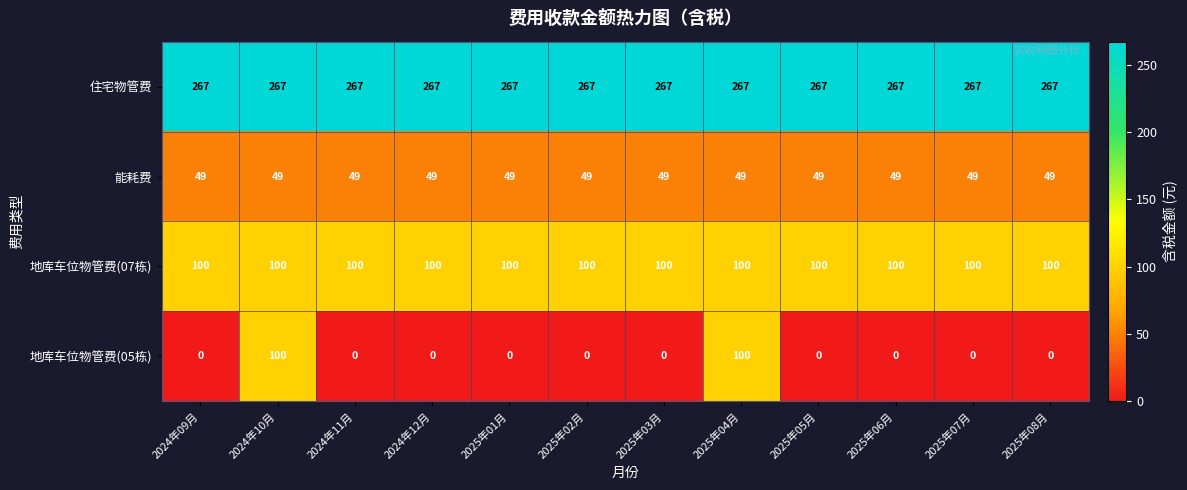

How many series are shown in this chart?

4